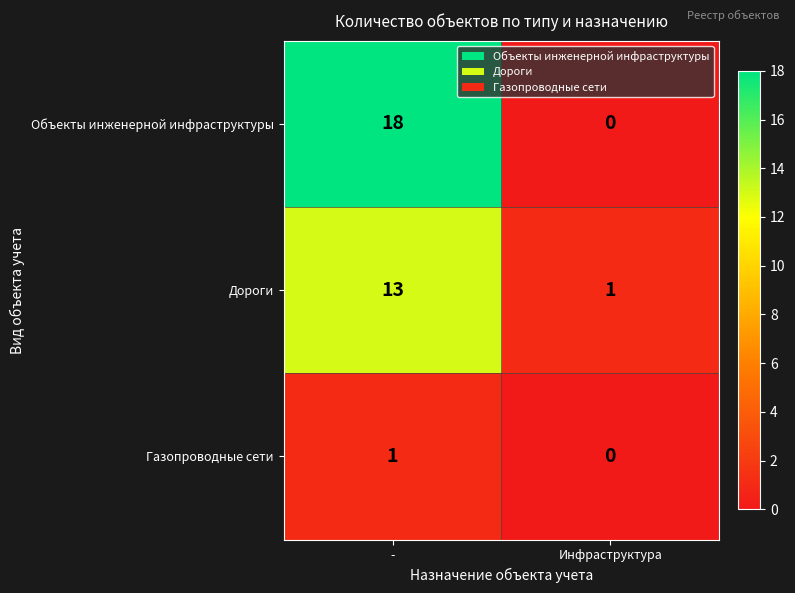

What is the total value across all series at Инфраструктура?

1